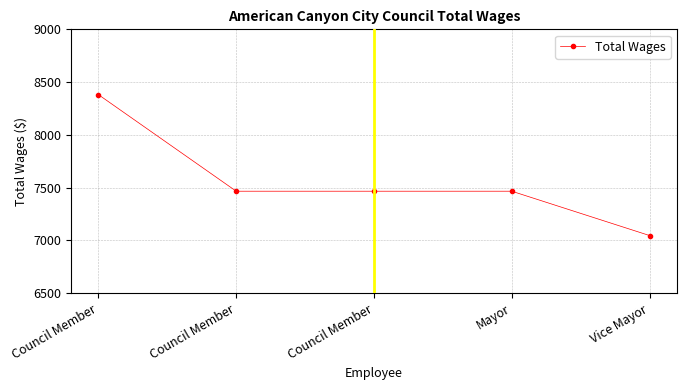

List the labels in order of value, largest first.

Council Member, Council Member, Council Member, Mayor, Vice Mayor